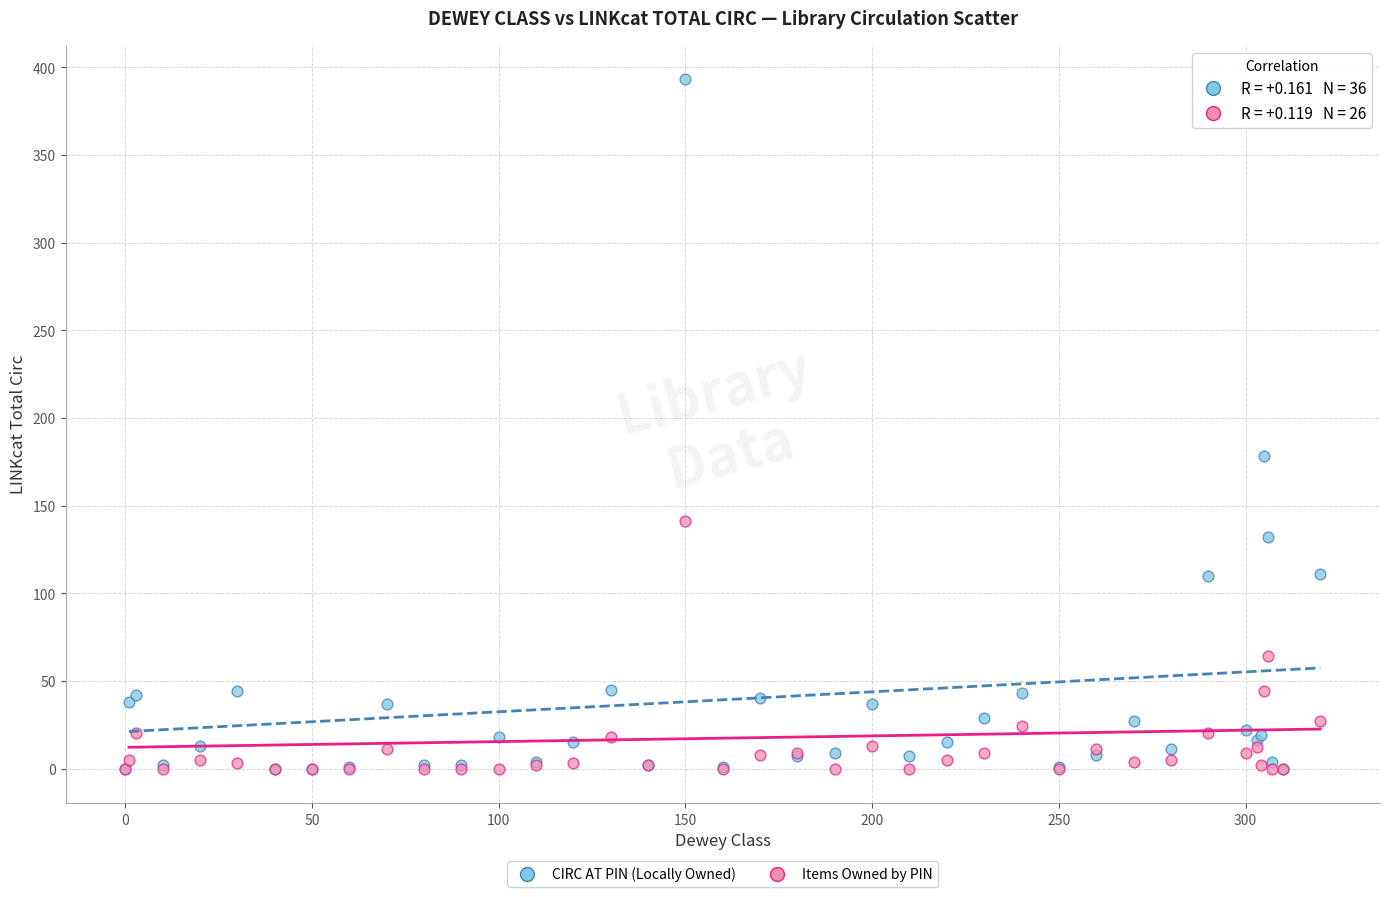

Across all series, what Y value is closest to 196?

178